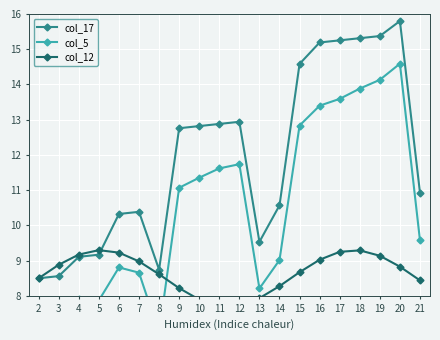

What is the minimum value shown in the chart?

6.9